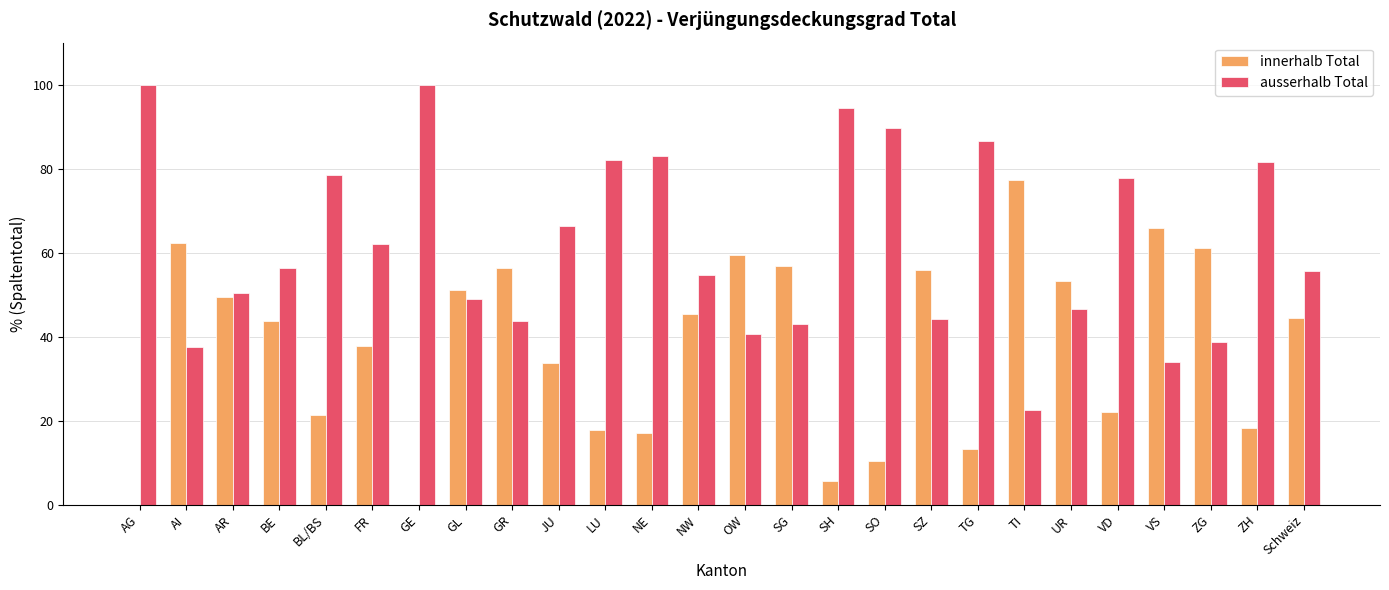

How many distinct data groups are displayed?

2